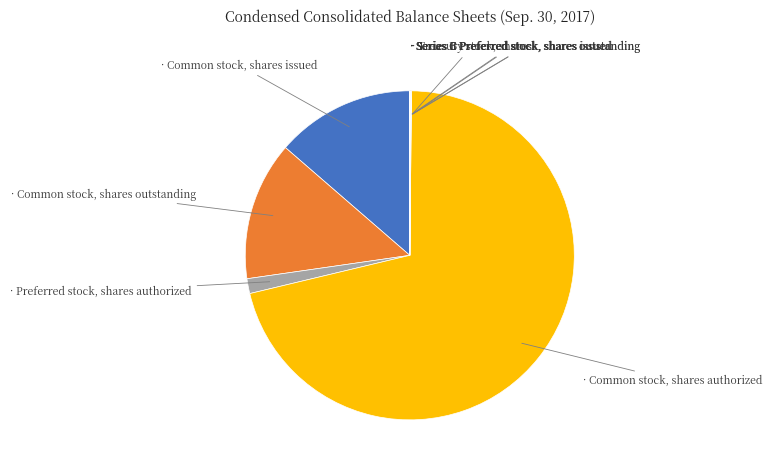

Does any single category account for the majority?

Yes